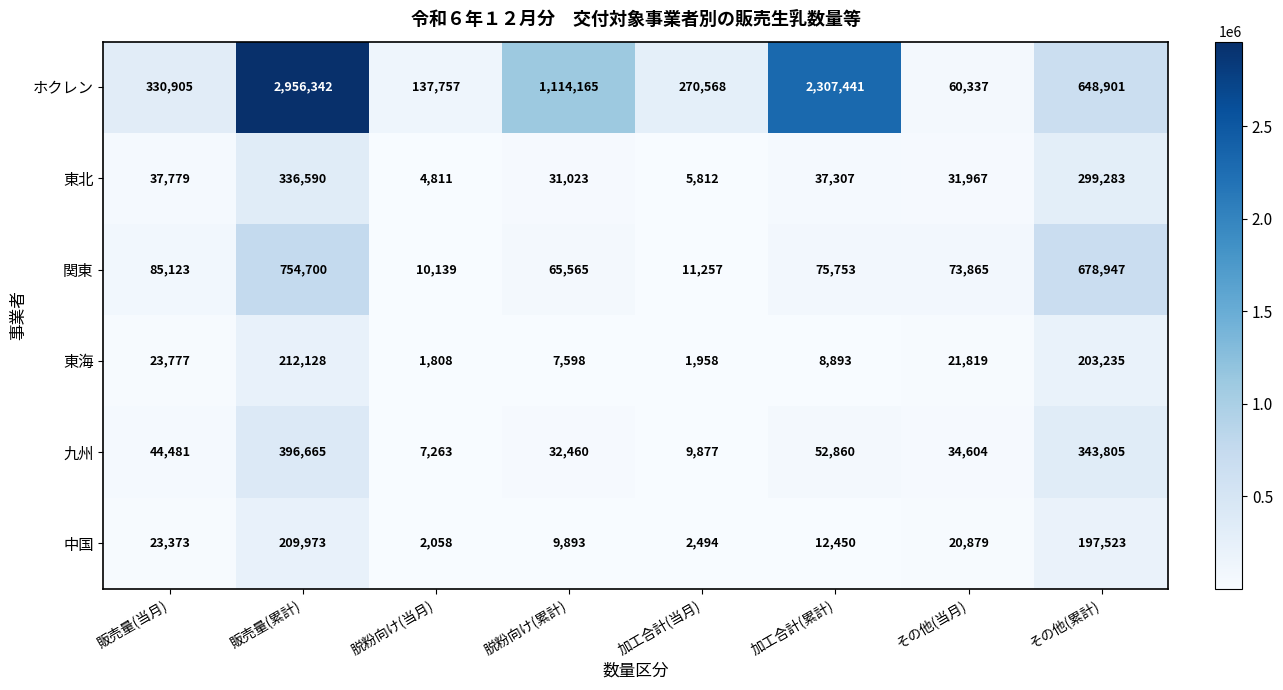

What is the greatest value displayed?

2956342